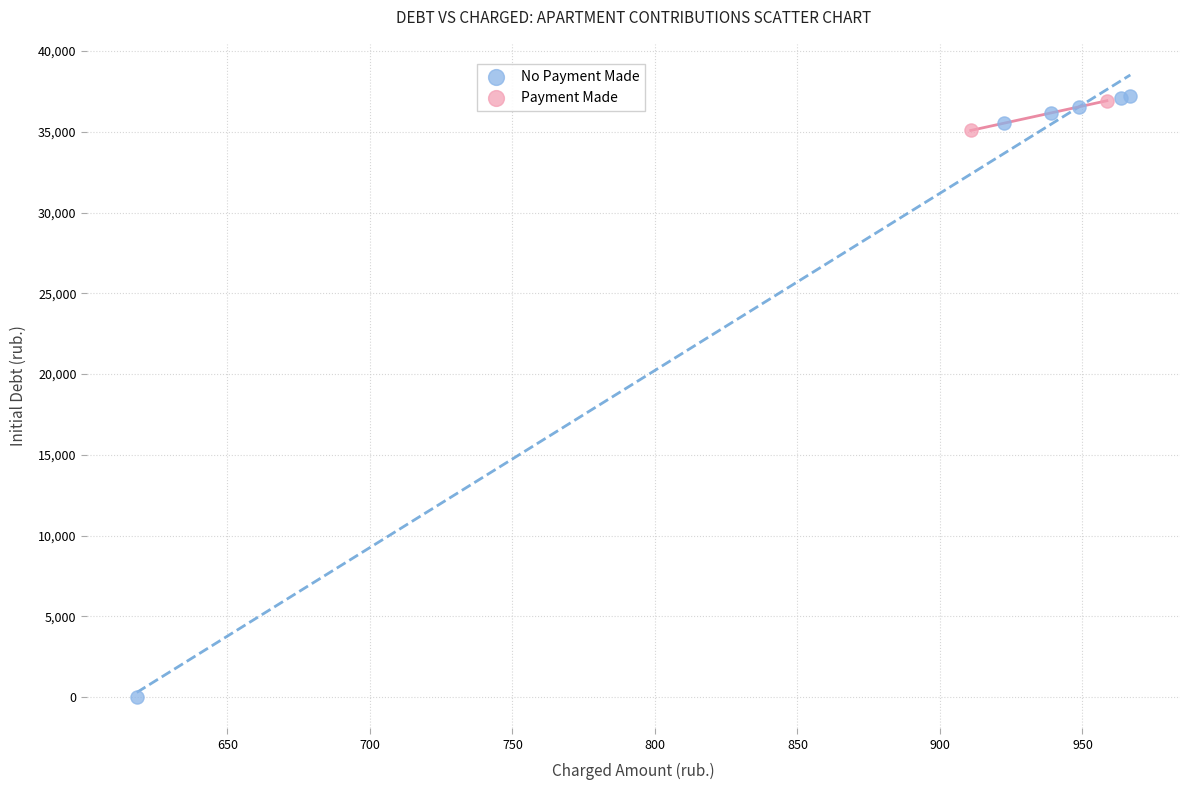

Which series reaches the minimum Y coordinate?

No Payment Made